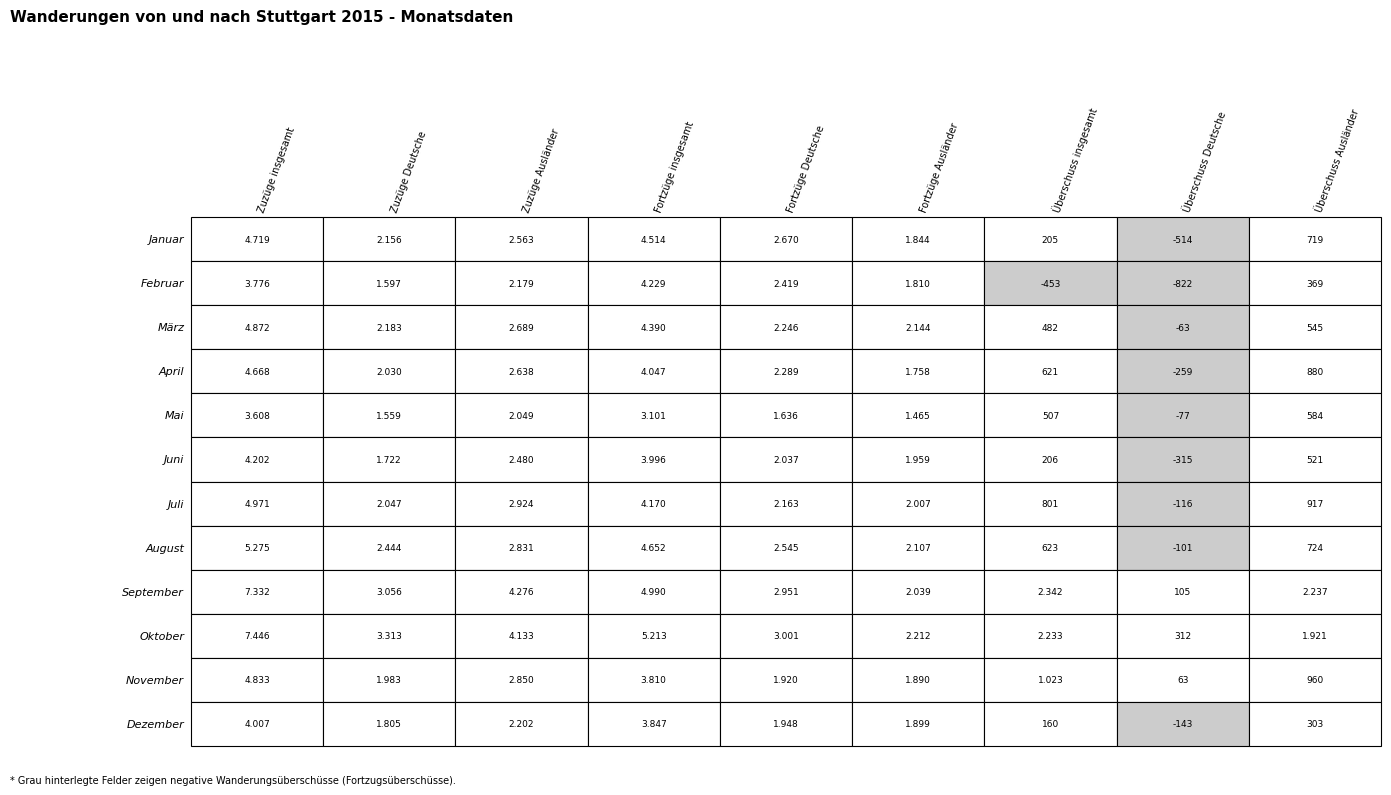

Reading right to left, what are all the values shown in this chart?

Januar: 719	-514	205	1844	2670	4514	2563	2156	4719
Februar: 369	-822	-453	1810	2419	4229	2179	1597	3776
März: 545	-63	482	2144	2246	4390	2689	2183	4872
April: 880	-259	621	1758	2289	4047	2638	2030	4668
Mai: 584	-77	507	1465	1636	3101	2049	1559	3608
Juni: 521	-315	206	1959	2037	3996	2480	1722	4202
Juli: 917	-116	801	2007	2163	4170	2924	2047	4971
August: 724	-101	623	2107	2545	4652	2831	2444	5275
September: 2237	105	2342	2039	2951	4990	4276	3056	7332
Oktober: 1921	312	2233	2212	3001	5213	4133	3313	7446
November: 960	63	1023	1890	1920	3810	2850	1983	4833
Dezember: 303	-143	160	1899	1948	3847	2202	1805	4007